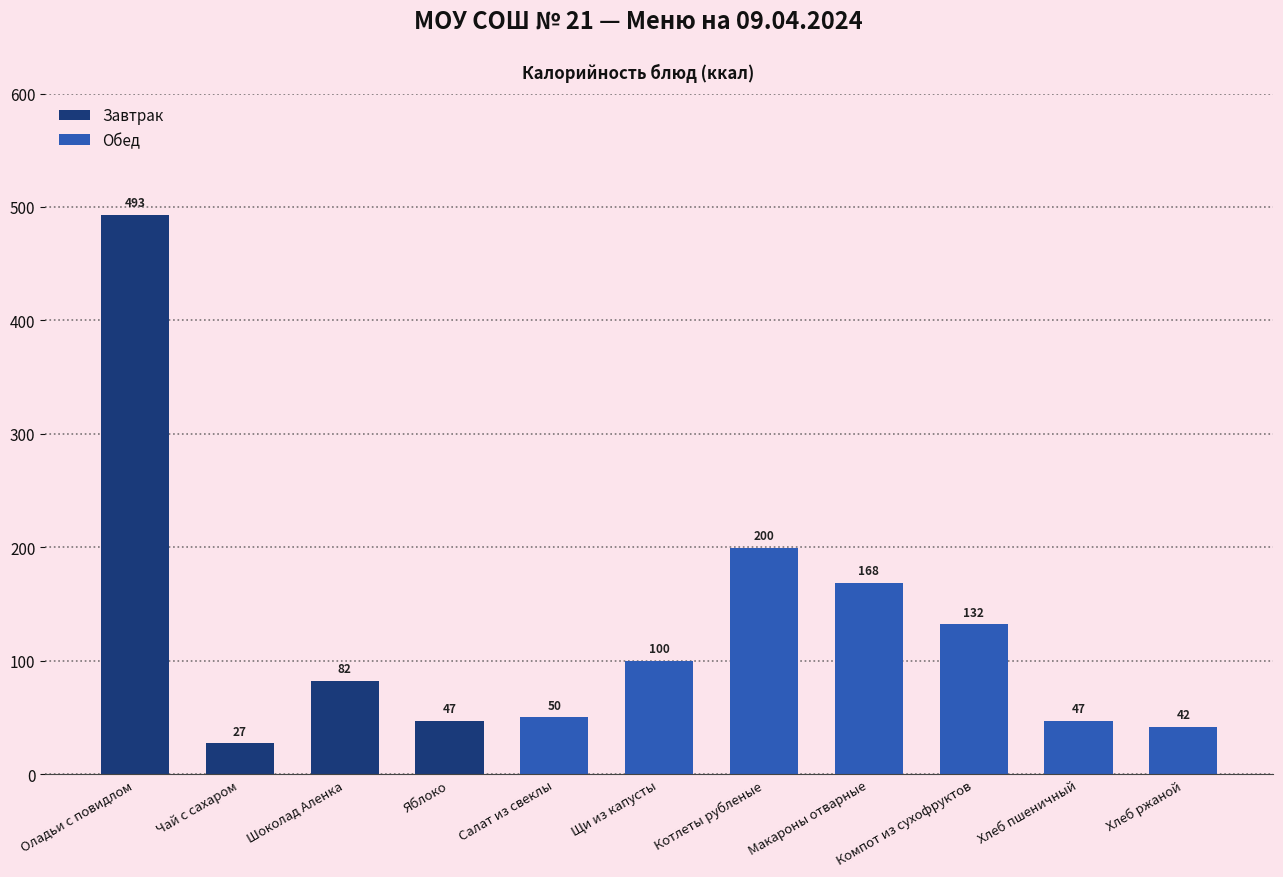

What is the sum of all values?

1388.8